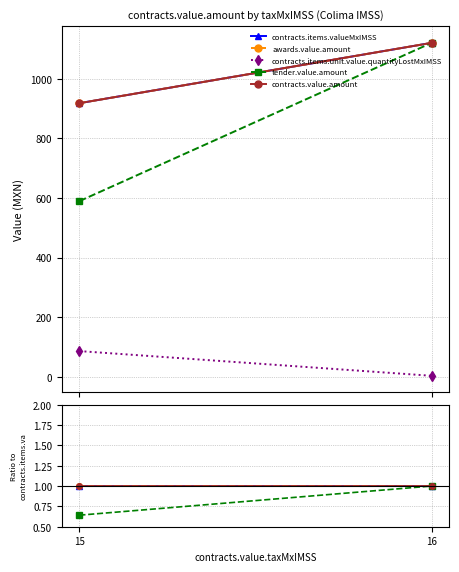

How many data points does each series have?

2